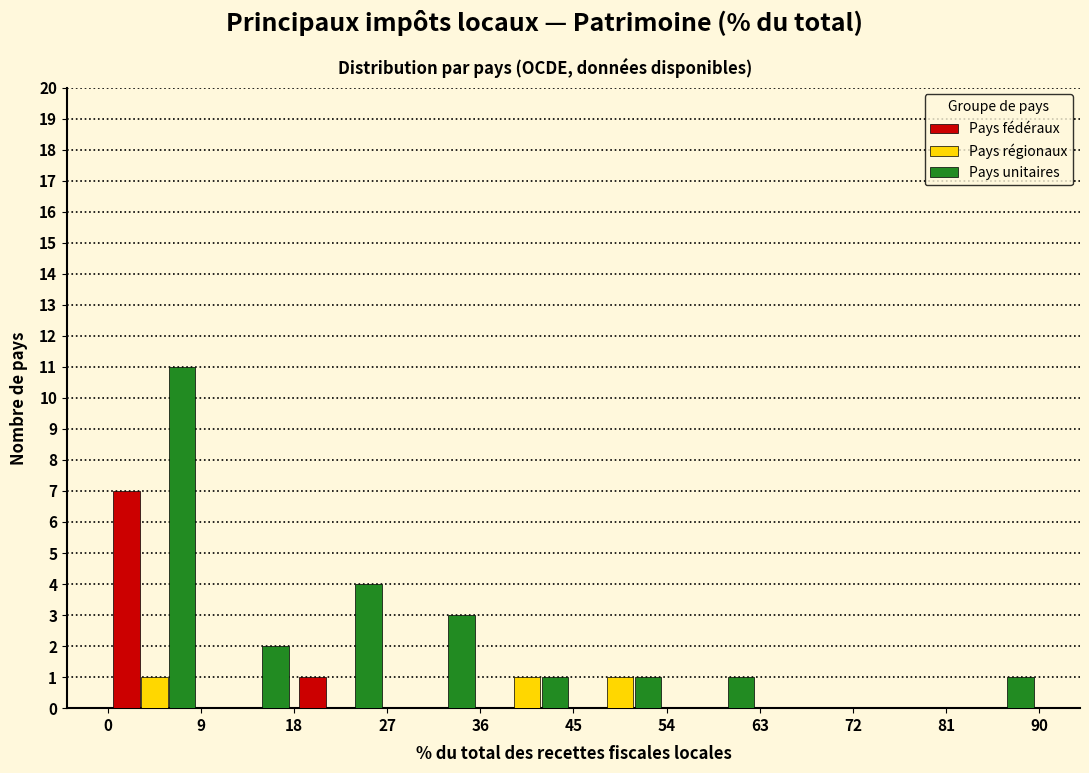

In the Pays unitaires series, which range on the x-axis has the tallest bar?

0 to 9